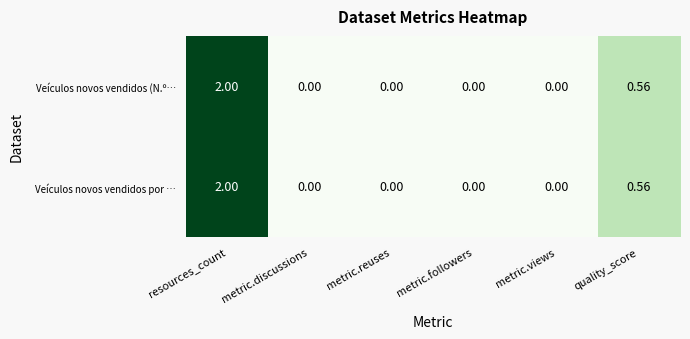

At which label is Veículos novos vendidos por … closest to 1?

quality_score